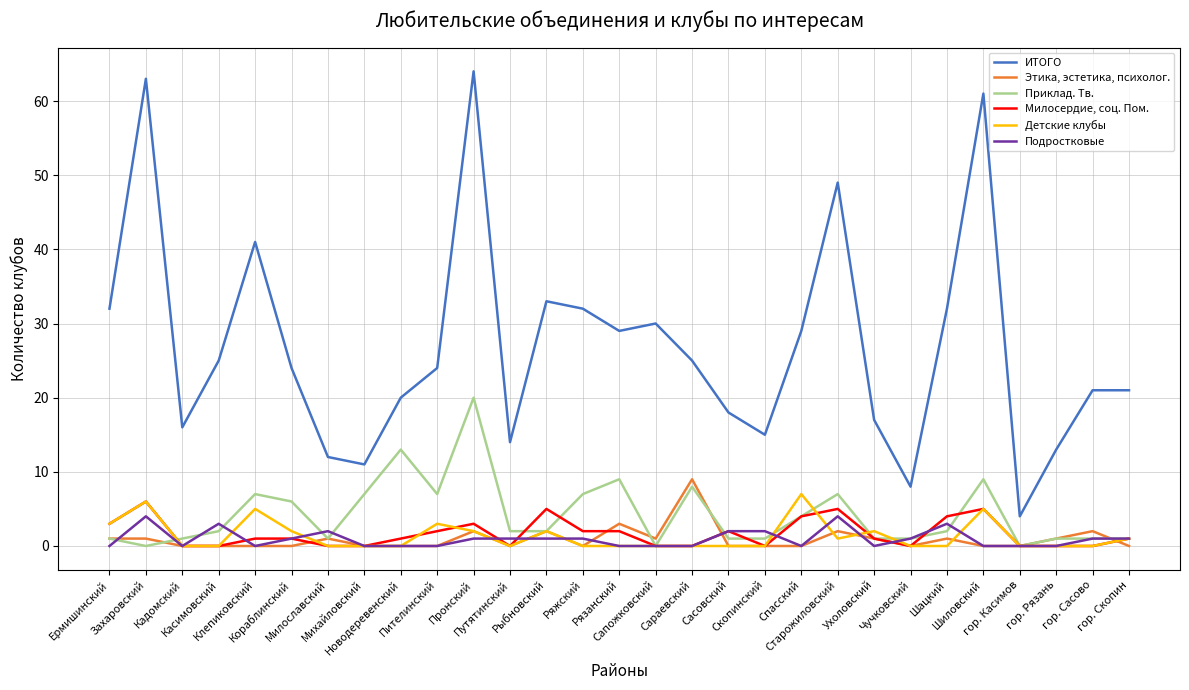

The Приклад. Тв. series shows 7 at Михайловский. True or false?

True